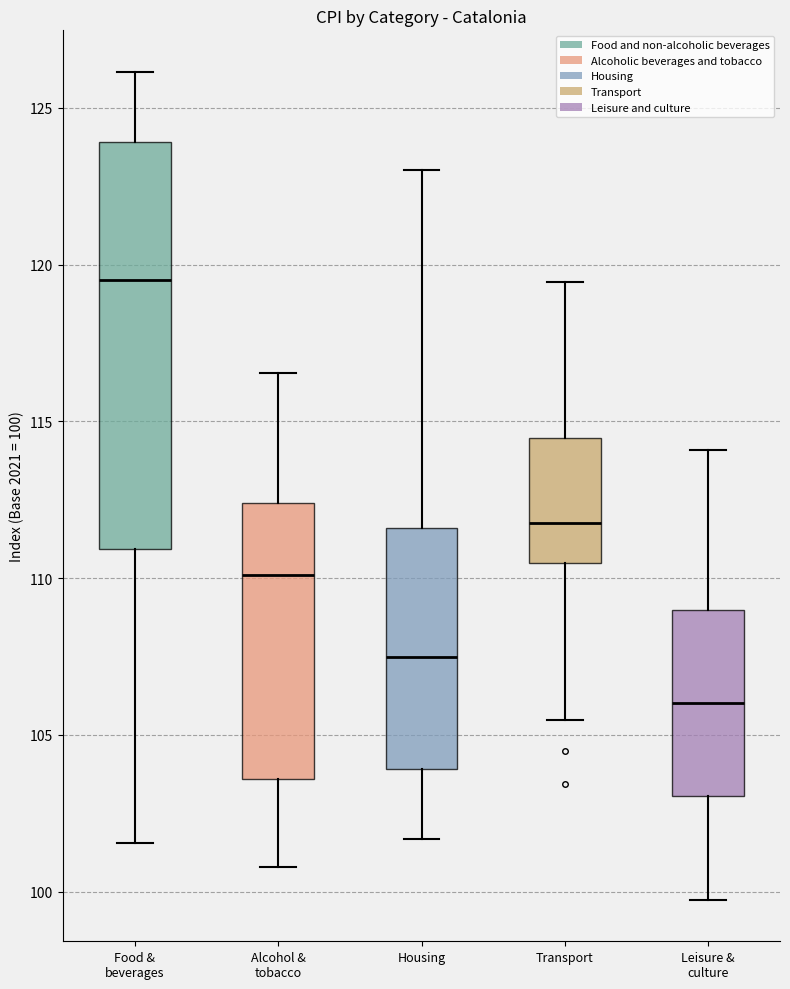

Reading left to right, read every box against the y-axis: the position of its median line, the range the box covers, and the ends of its whiskers. The values are not printed on the chart, so give them approximately, as read against the axis.

Food & beverages: median 119.5, box 111.0 to 124.0, whiskers 101.5 to 126.0
Alcohol & tobacco: median 110.0, box 103.5 to 112.5, whiskers 101.0 to 116.5
Housing: median 107.5, box 104.0 to 111.5, whiskers 101.5 to 123.0
Transport: median 112.0, box 110.5 to 114.5, whiskers 105.5 to 119.5
Leisure & culture: median 106.0, box 103.0 to 109.0, whiskers 99.5 to 114.0